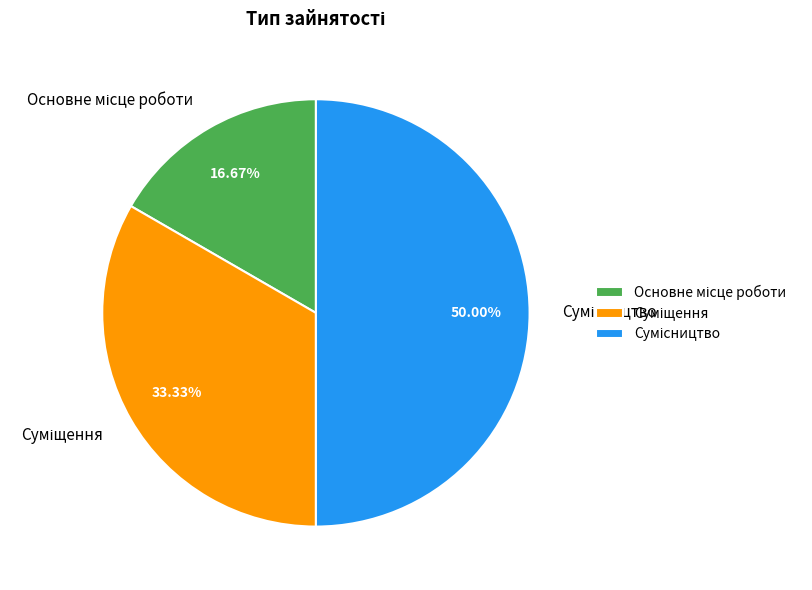

How many segments does this pie chart have?

3